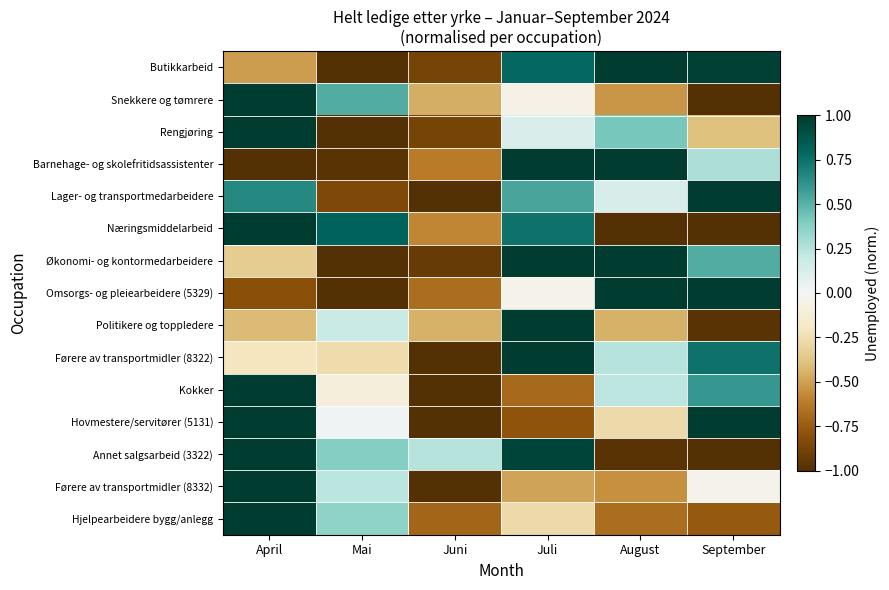

Reading right to left, transcribe all the data shown in this chart.

Butikkarbeid: September=1.0	August=1.0	Juli=0.8	Juni=-0.9	Mai=-1.0	April=-0.5
Snekkere og tømrere: September=-1.0	August=-0.5	Juli=-0.1	Juni=-0.5	Mai=0.5	April=1.0
Rengjøring: September=-0.4	August=0.4	Juli=0.1	Juni=-0.9	Mai=-1.0	April=1.0
Barnehage- og skolefritidsassistenter: September=0.3	August=1.0	Juli=1.0	Juni=-0.6	Mai=-1.0	April=-1.0
Lager- og transportmedarbeidere: September=1.0	August=0.1	Juli=0.5	Juni=-1.0	Mai=-0.9	April=0.7
Næringsmiddelarbeid: September=-1.0	August=-1.0	Juli=0.7	Juni=-0.6	Mai=0.8	April=1.0
Økonomi- og kontormedarbeidere: September=0.5	August=1.0	Juli=1.0	Juni=-0.9	Mai=-1.0	April=-0.3
Omsorgs- og pleiearbeidere (5329): September=1.0	August=1.0	Juli=-0.0	Juni=-0.7	Mai=-1.0	April=-0.8
Politikere og toppledere: September=-1.0	August=-0.4	Juli=1.0	Juni=-0.4	Mai=0.2	April=-0.4
Førere av transportmidler (8322): September=0.7	August=0.2	Juli=1.0	Juni=-1.0	Mai=-0.3	April=-0.2
Kokker: September=0.6	August=0.2	Juli=-0.7	Juni=-1.0	Mai=-0.1	April=1.0
Hovmestere/servitører (5131): September=1.0	August=-0.3	Juli=-0.8	Juni=-1.0	Mai=0.0	April=1.0
Annet salgsarbeid (3322): September=-1.0	August=-1.0	Juli=1.0	Juni=0.2	Mai=0.4	April=1.0
Førere av transportmidler (8332): September=-0.0	August=-0.6	Juli=-0.5	Juni=-1.0	Mai=0.2	April=1.0
Hjelpearbeidere bygg/anlegg: September=-0.8	August=-0.7	Juli=-0.3	Juni=-0.7	Mai=0.4	April=1.0